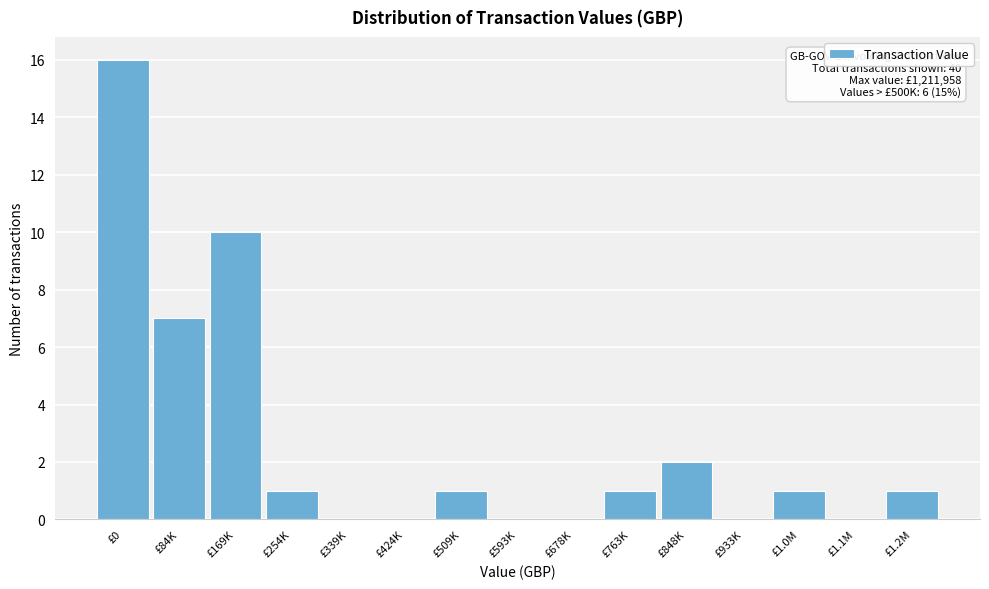

Reading right to left, list all the values displayed in this chart.

£1.2M=1	£1.1M=0	£1.0M=1	£933K=0	£848K=2	£763K=1	£678K=0	£593K=0	£509K=1	£424K=0	£339K=0	£254K=1	£169K=10	£84K=7	£0=16